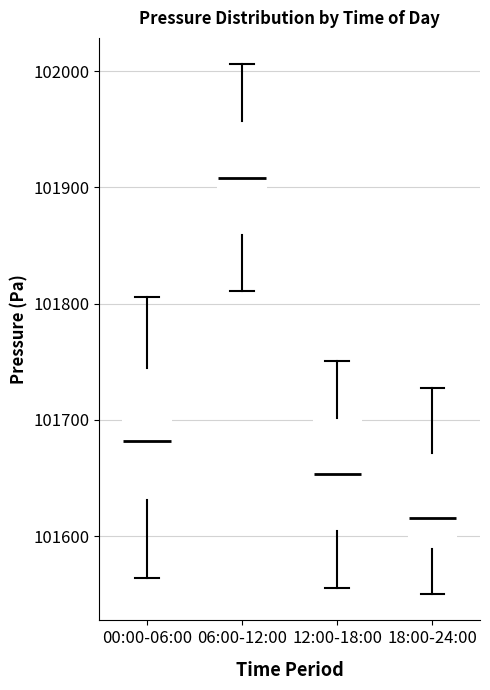

Where is the lower edge of the box for 06:00-12:00 on the y-axis? The values are not printed on the chart, so give them approximately, as read against the axis.

101860